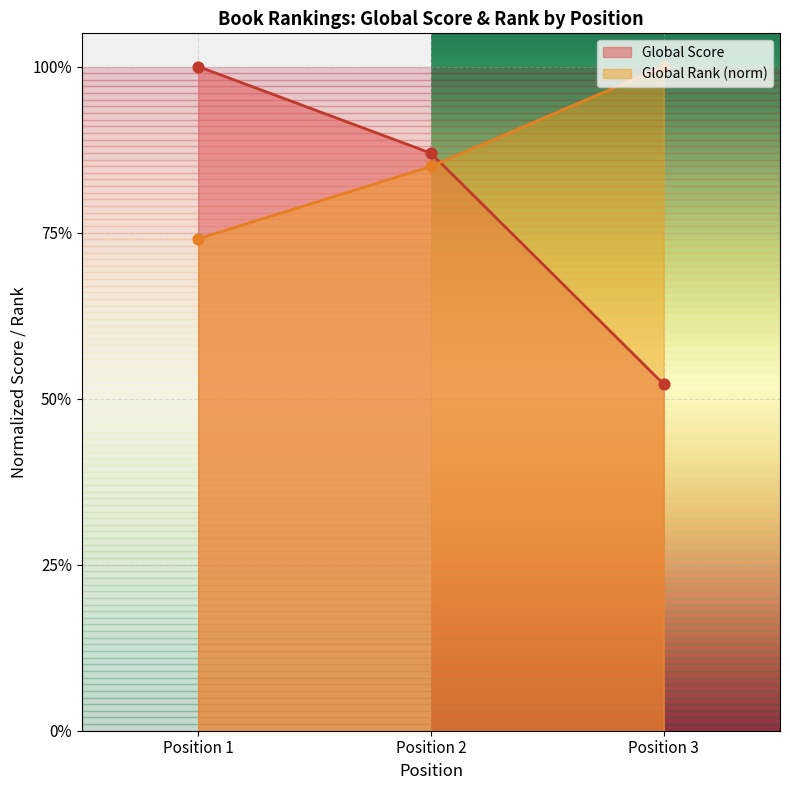

Which series has the largest total across all categories?

Global Rank (norm)